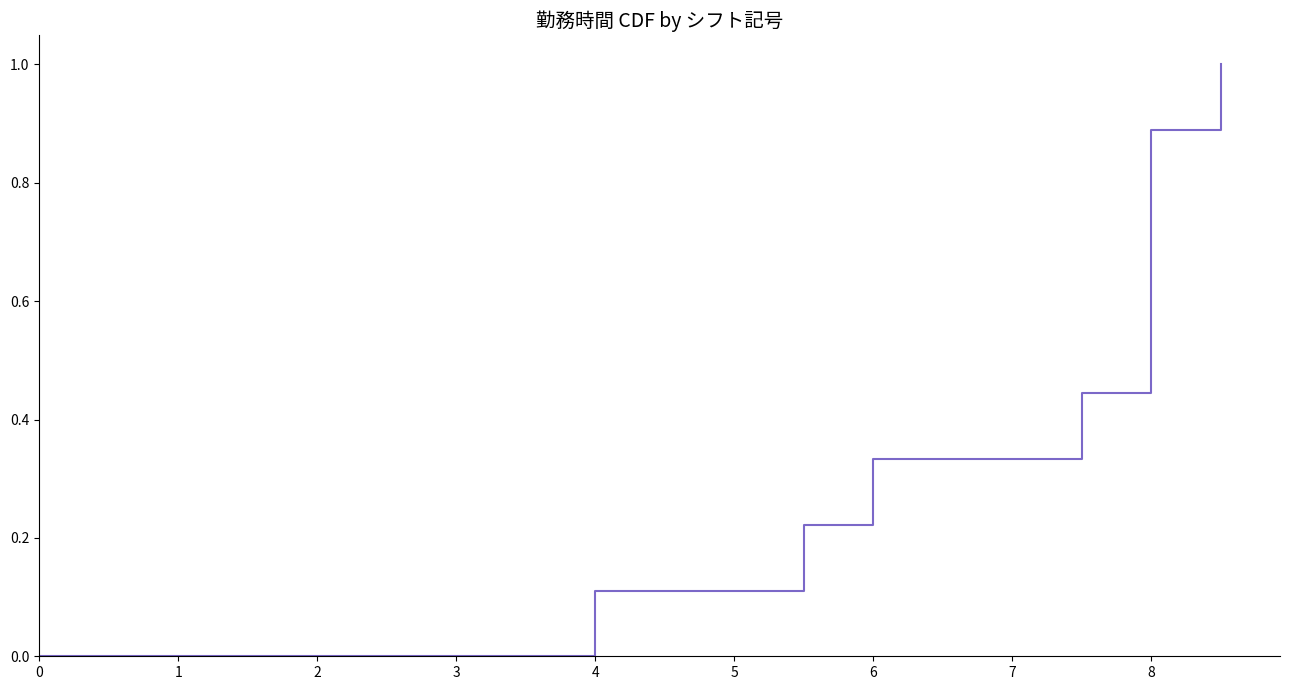

How many series are shown in this chart?

1